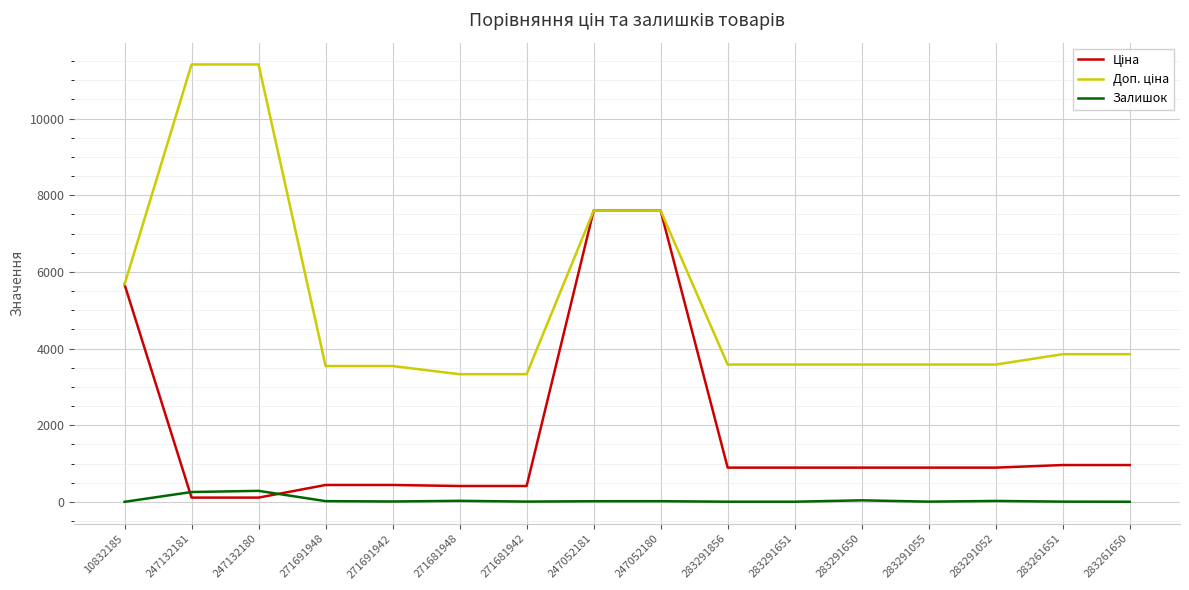

What is the maximum value for Залишок?

290.0